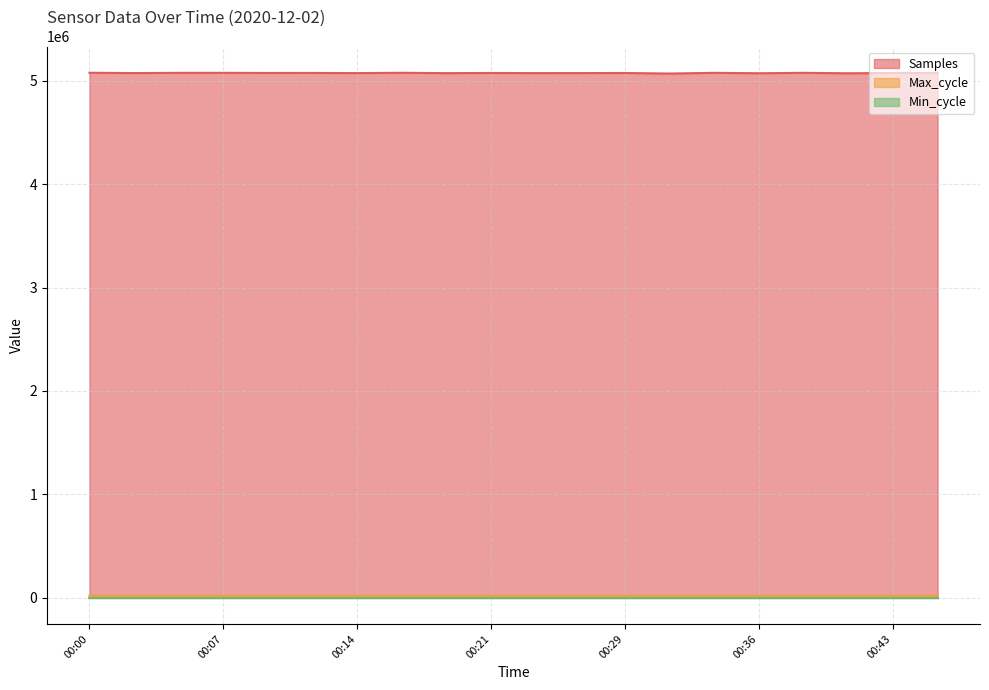

Which series has the largest total across all categories?

Samples